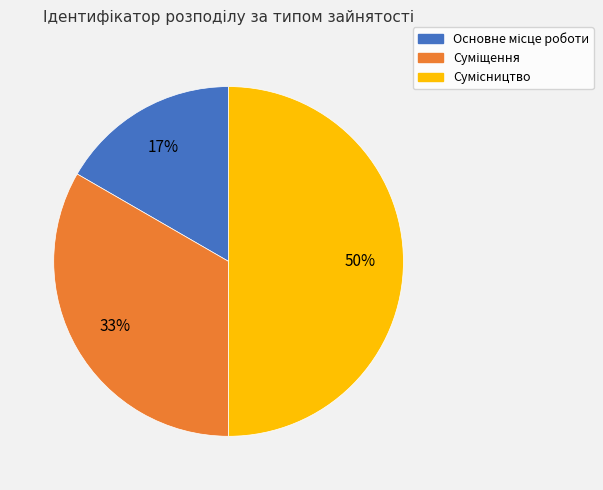

To the nearest percent, what is the difference between the largest and smallest slice percentages?

33%